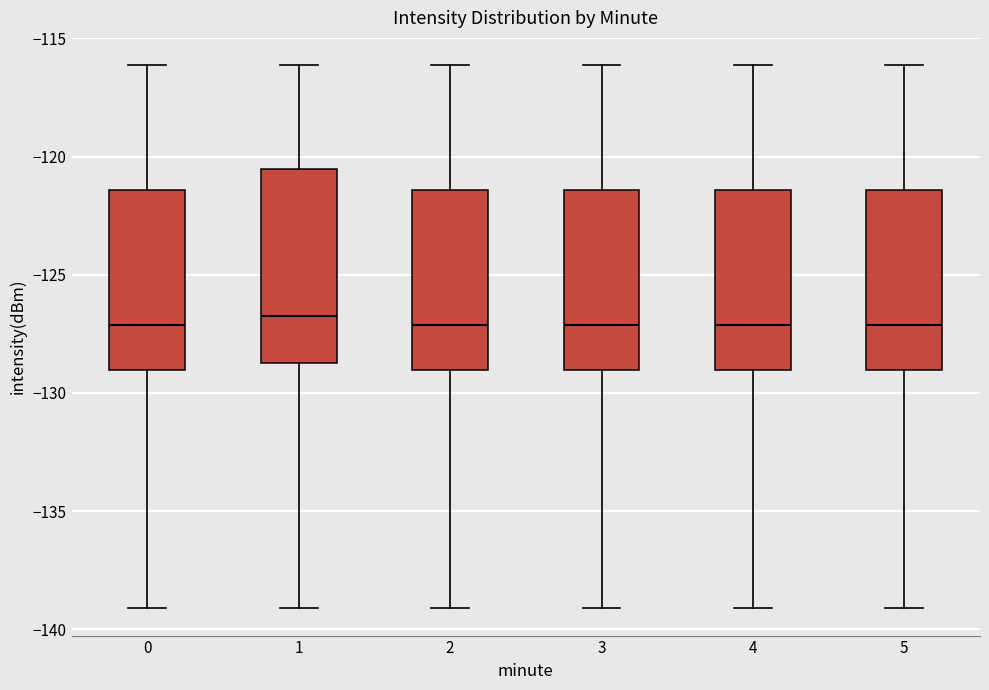

Reading left to right, read every box against the y-axis: the position of its median line, the range the box covers, and the ends of its whiskers. The values are not printed on the chart, so give them approximately, as read against the axis.

0: median -127.0, box -129.0 to -121.5, whiskers -139.0 to -116.0
1: median -126.5, box -128.5 to -120.5, whiskers -139.0 to -116.0
2: median -127.0, box -129.0 to -121.5, whiskers -139.0 to -116.0
3: median -127.0, box -129.0 to -121.5, whiskers -139.0 to -116.0
4: median -127.0, box -129.0 to -121.5, whiskers -139.0 to -116.0
5: median -127.0, box -129.0 to -121.5, whiskers -139.0 to -116.0